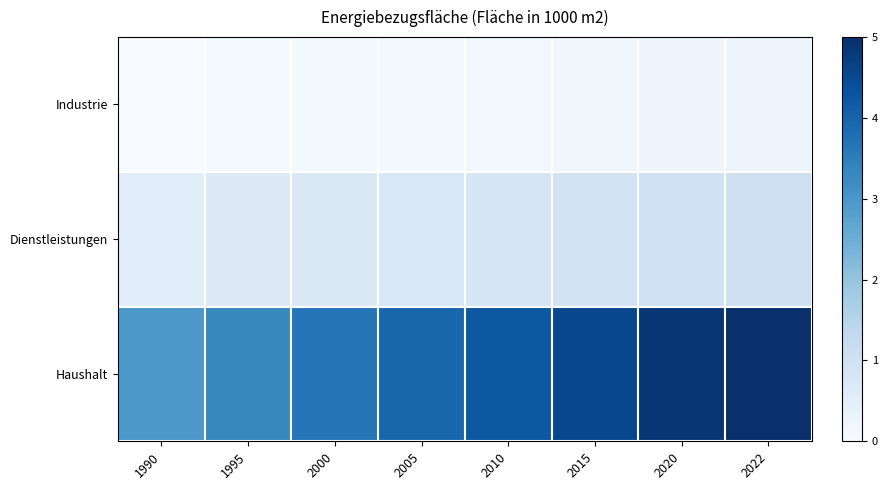

Rank the series by their average value, from highest to lowest.

Haushalt, Dienstleistungen, Industrie